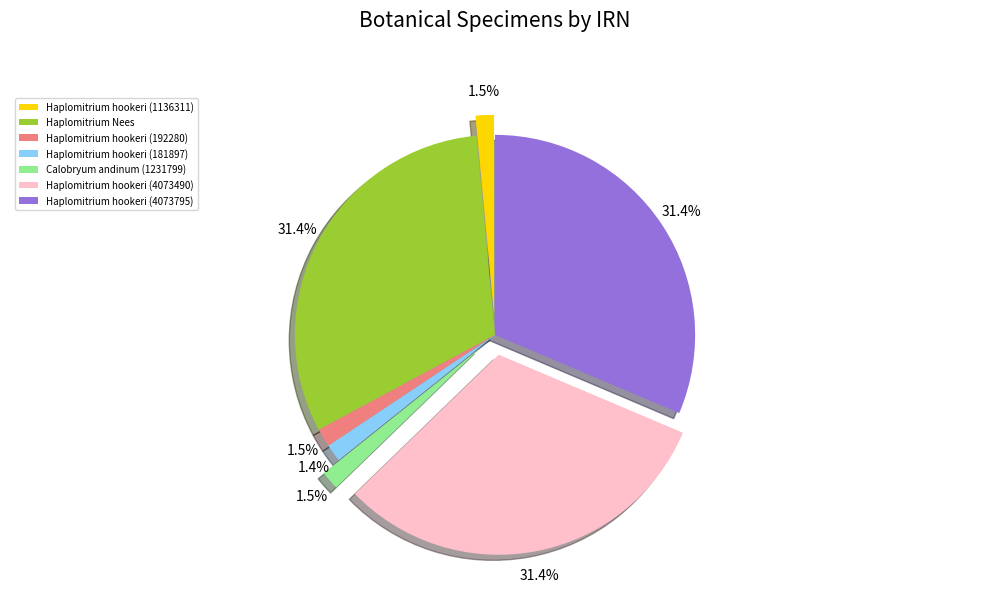

Is it true that Calobryum andinum (1231799) is 2% of the pie?

True